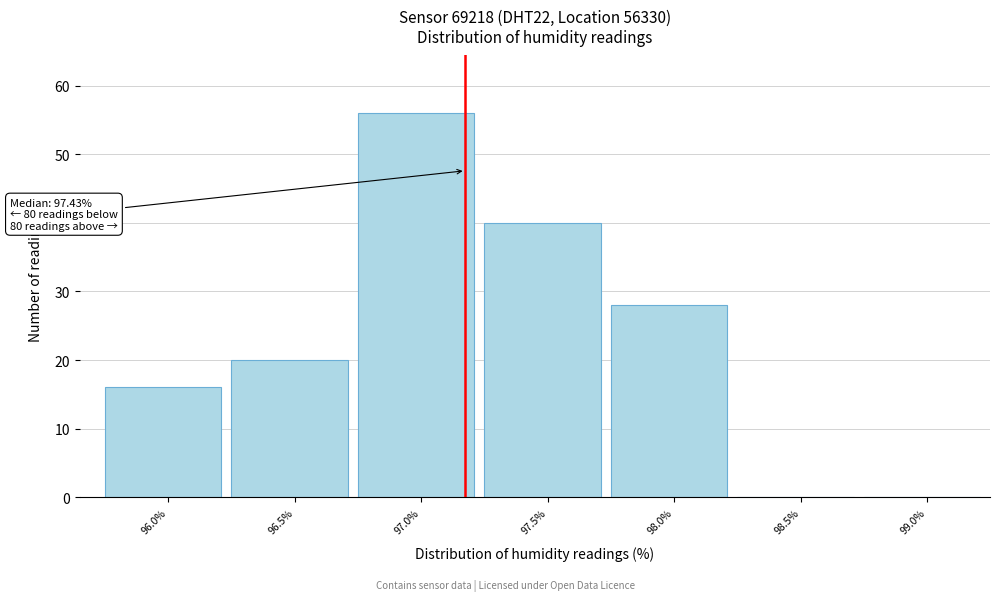

Reading left to right, list all the values displayed in this chart.

96.0%=16	96.5%=20	97.0%=56	97.5%=40	98.0%=28	98.5%=0	99.0%=0